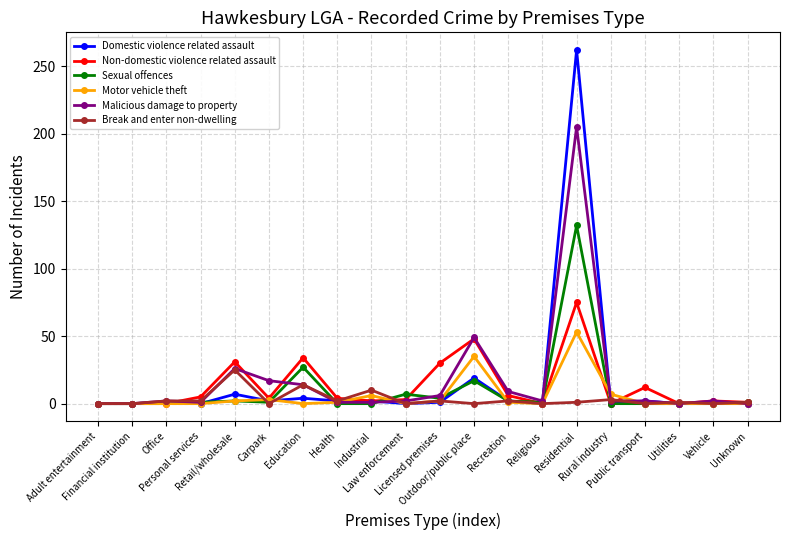

What is the difference between the second highest and minimum values in the Break and enter non-dwelling series?

14